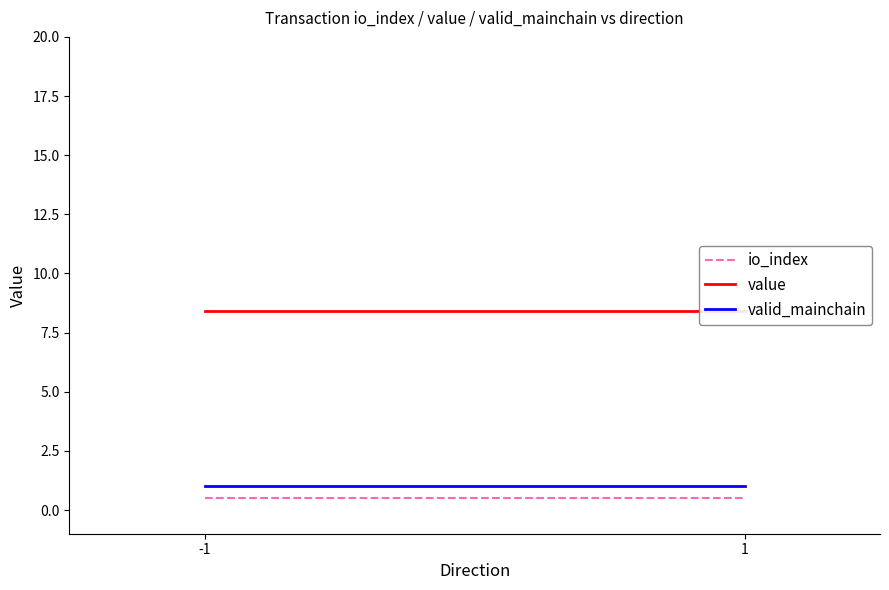

Does the chart display data point markers on the line(s)?

No